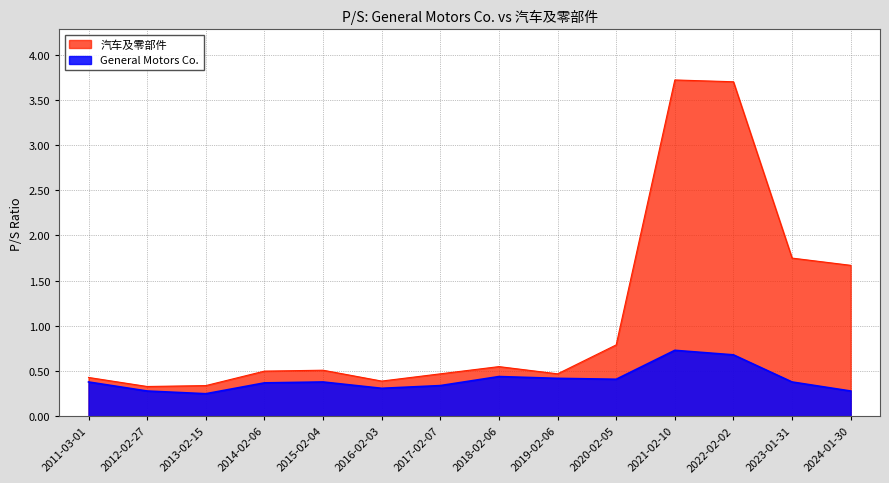

Is it true that 汽车及零部件 equals 6.4 at 2022-02-02?

False